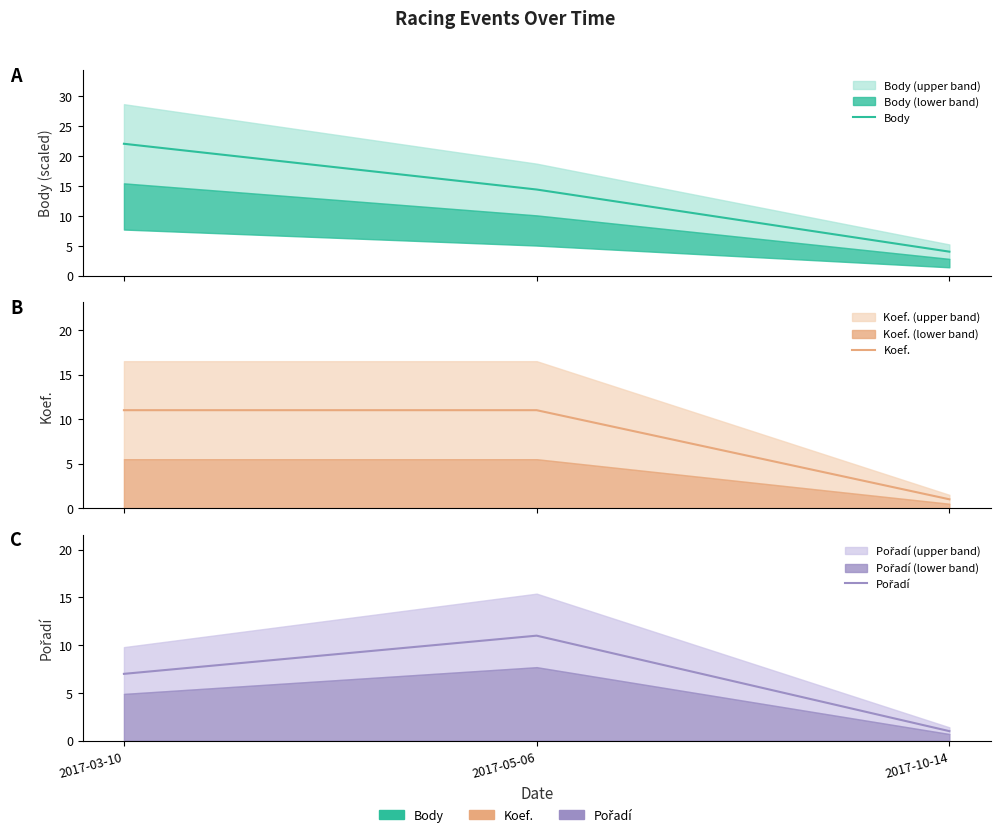

What are all the series names shown in the legend?

Body, Koef., Pořadí